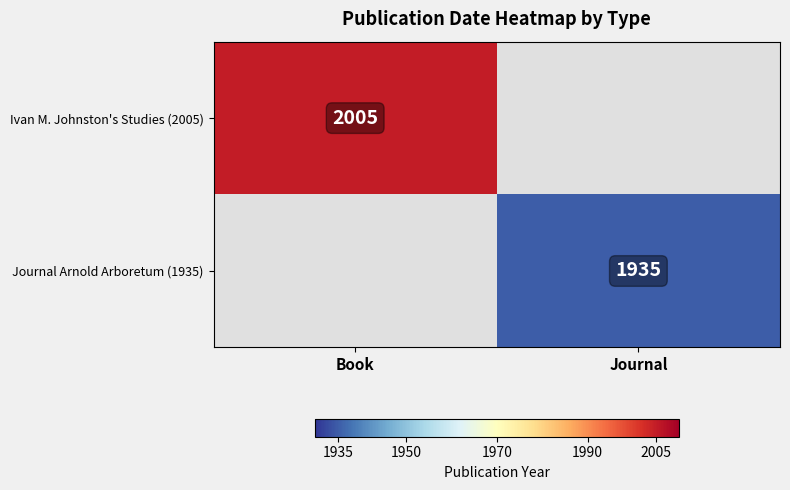

True or false: Journal Arnold Arboretum (1935) has a value of 1935 at Journal.

True